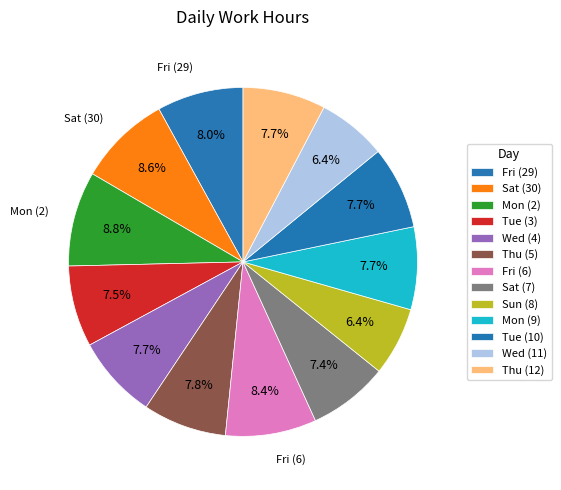

Which category has the biggest portion of the pie?

Mon (2)